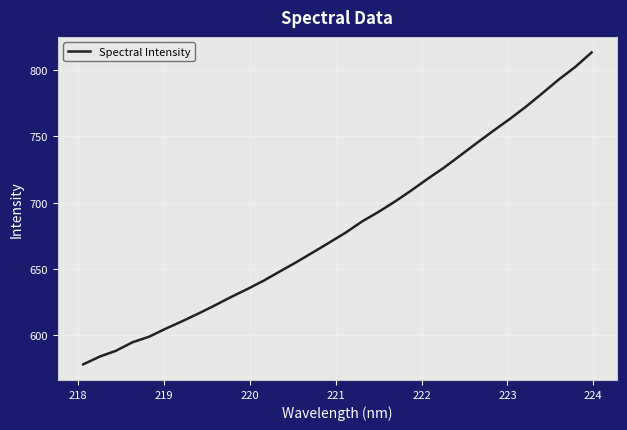

True or false: there are more than 0 points higher than both neighbors.

False